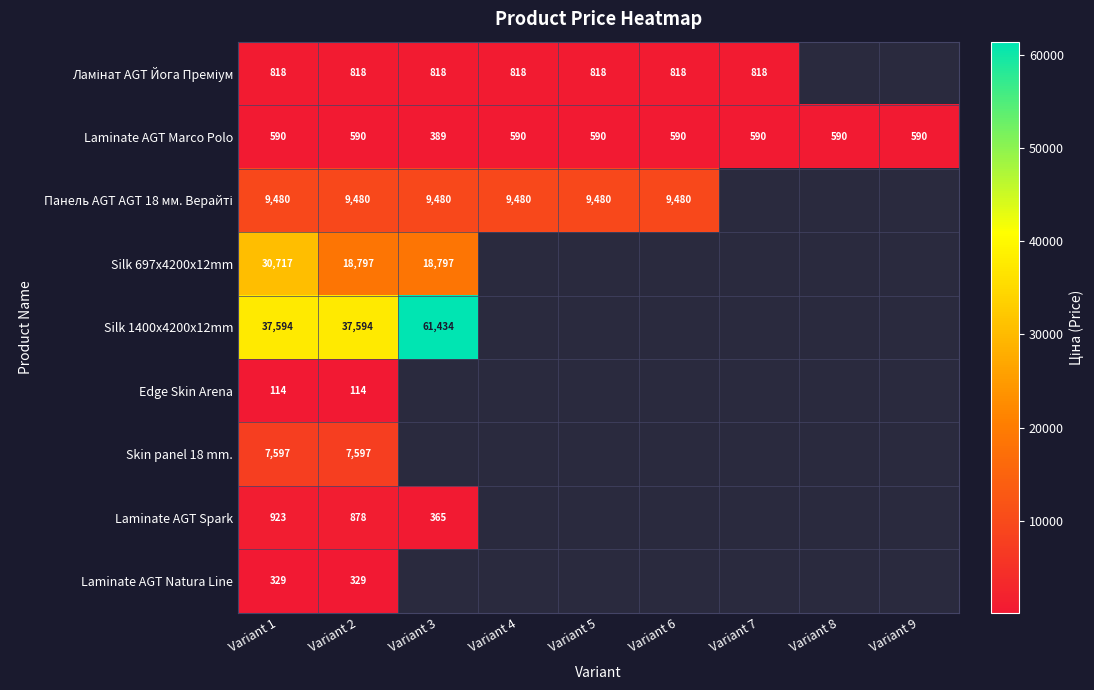

The value of Silk 1400x4200x12mm at Variant 1 is 50697.4. True or false?

False